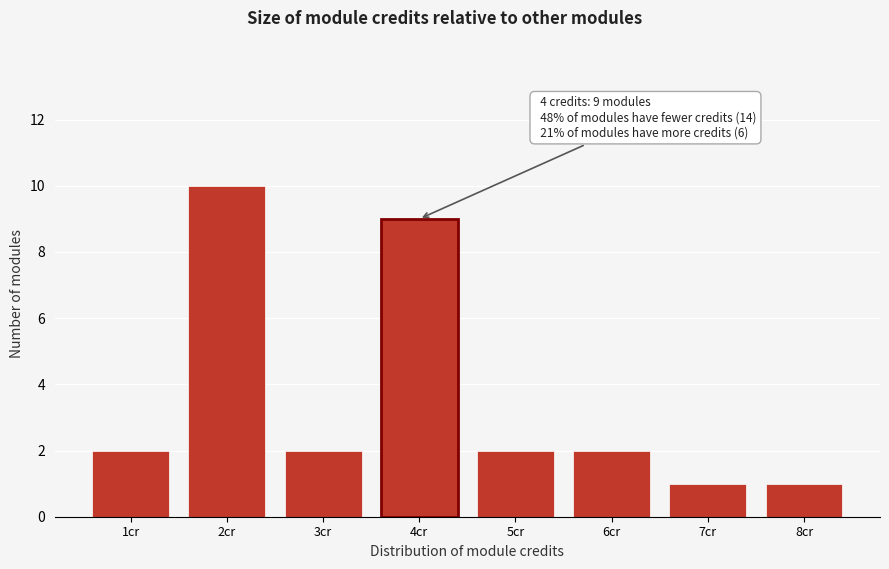

Reading right to left, transcribe all the data shown in this chart.

8cr=1	7cr=1	6cr=2	5cr=2	4cr=9	3cr=2	2cr=10	1cr=2